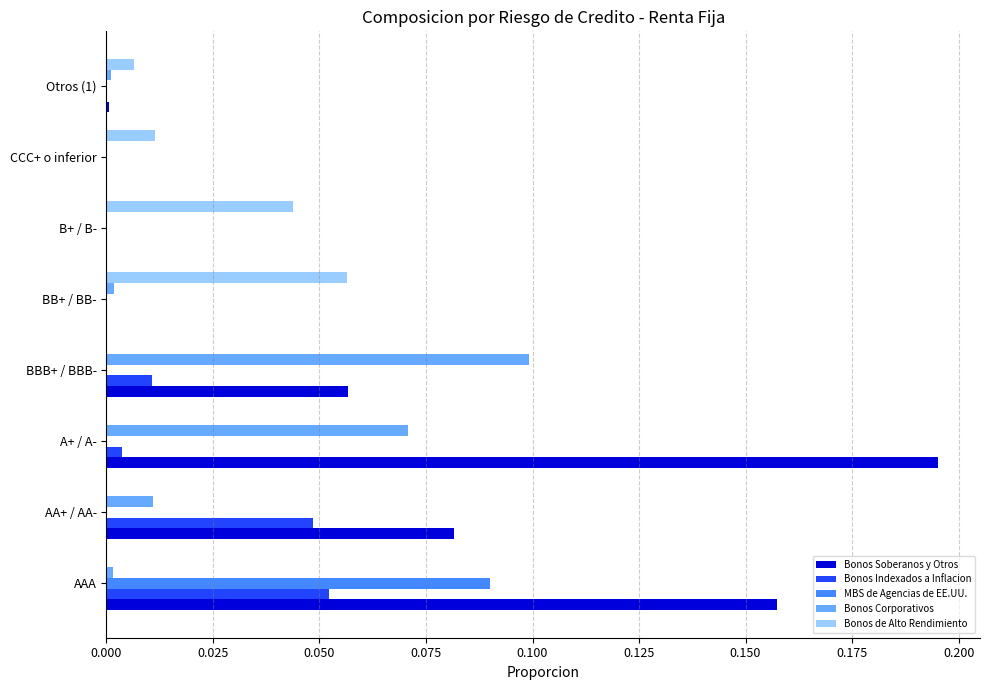

The Bonos Corporativos series shows 0.0 at CCC+ o inferior. True or false?

True